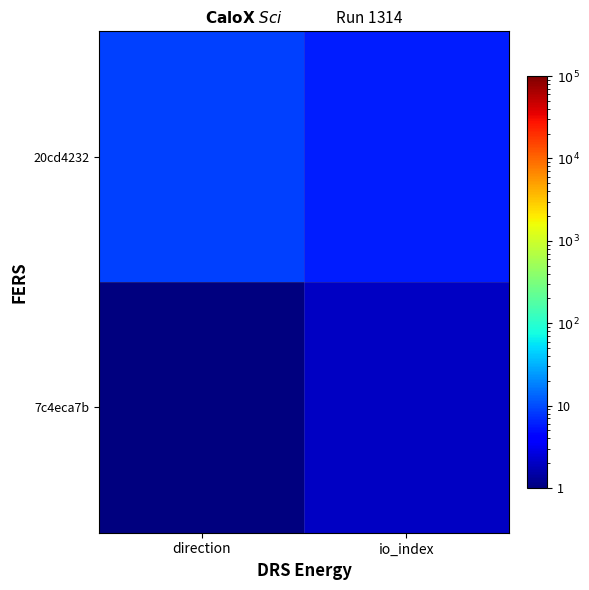

Between direction and io_index, which series saw the biggest shift?

20cd4232